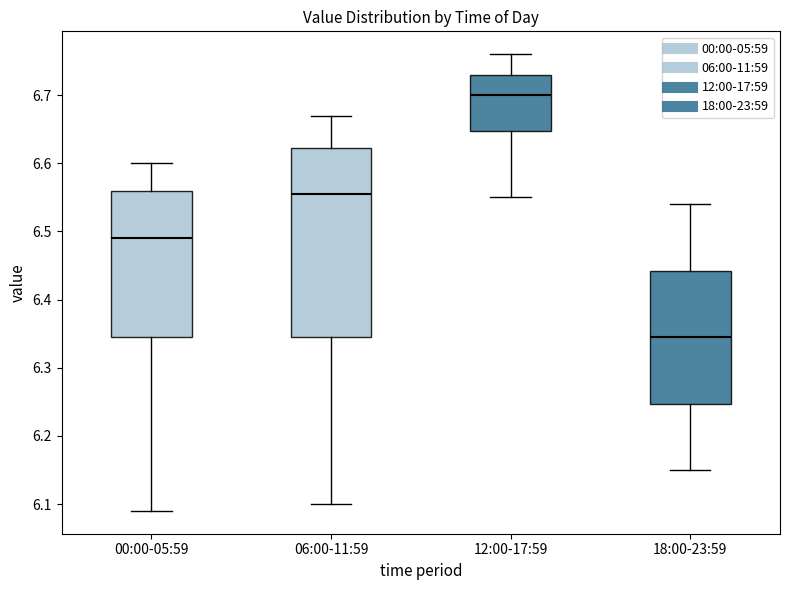

Which box's median line is the highest?

12:00-17:59